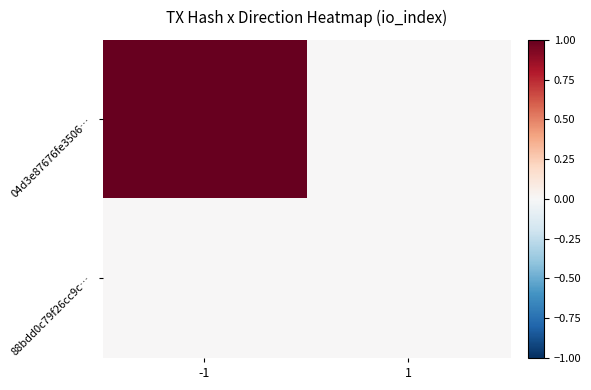

Which label corresponds to the smallest value in the chart?

1